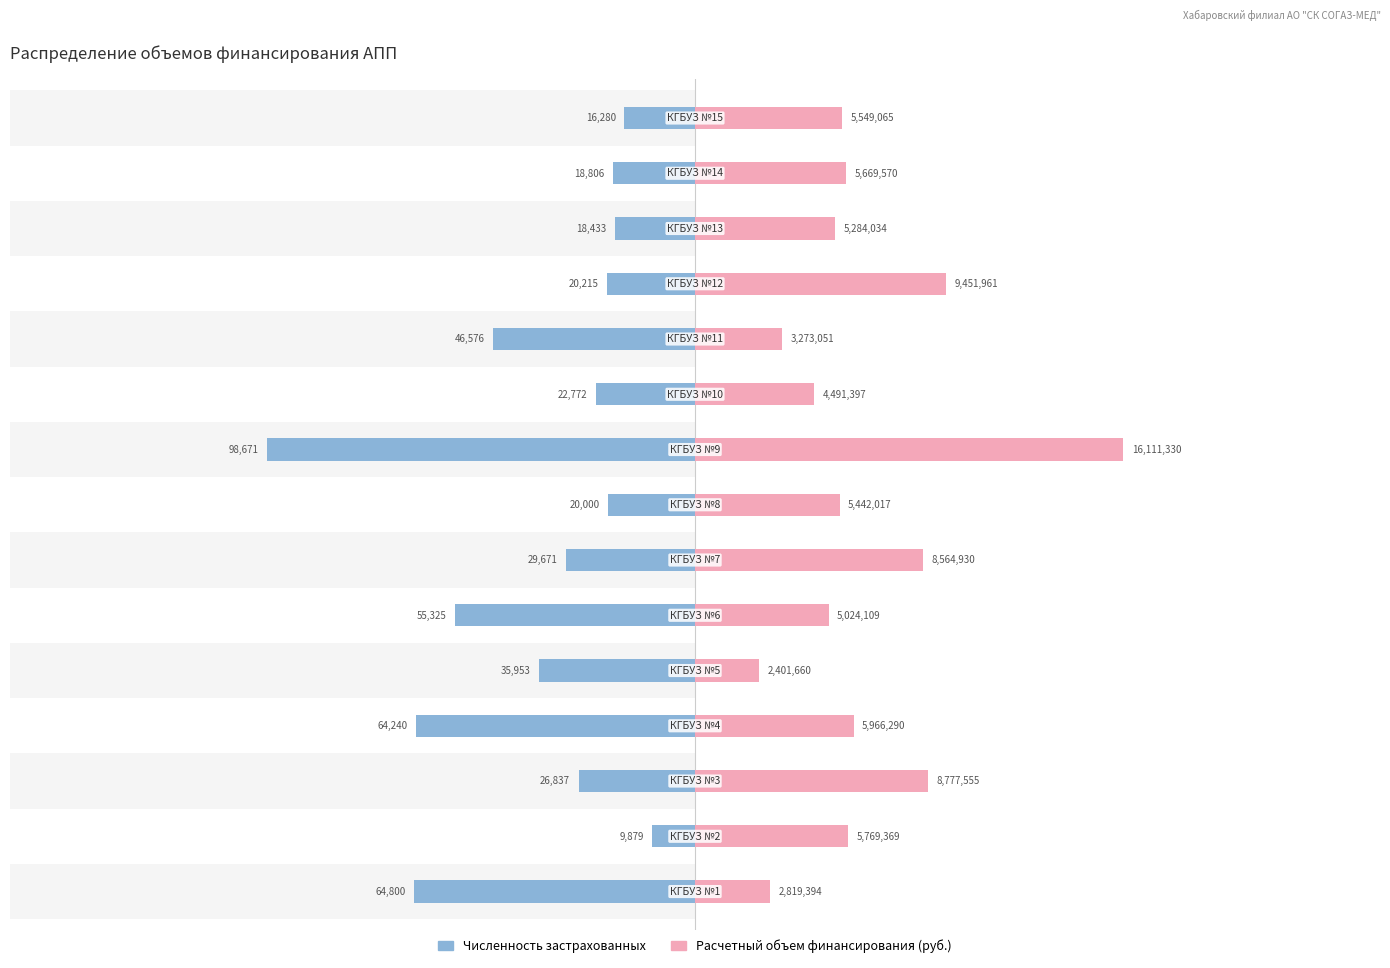

How many bars are there in total?

30